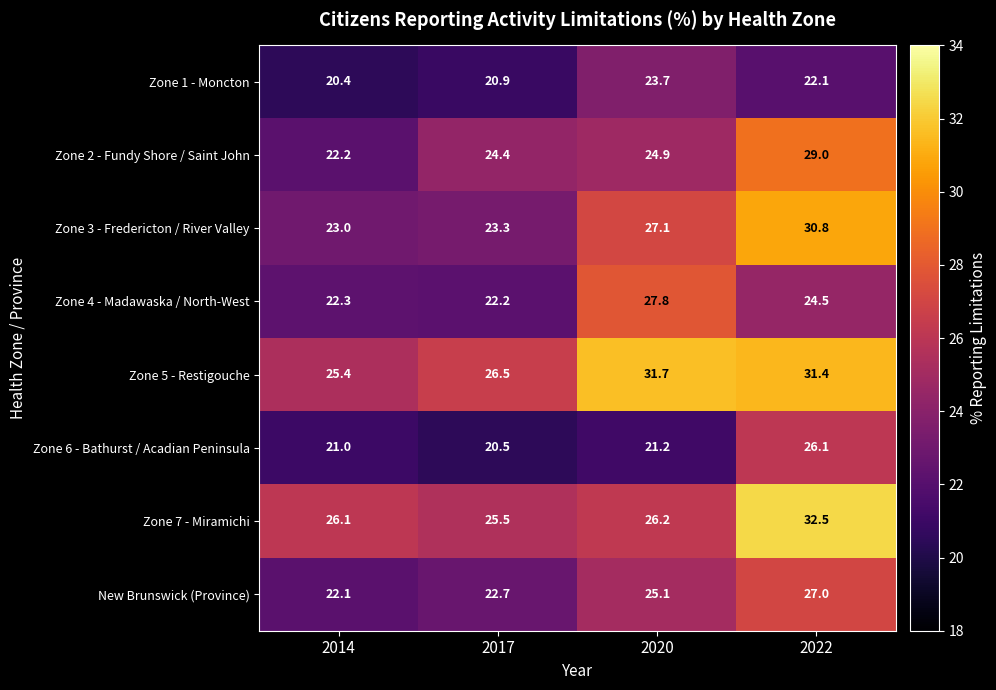

At how many categories does at least one series exceed 26?

4